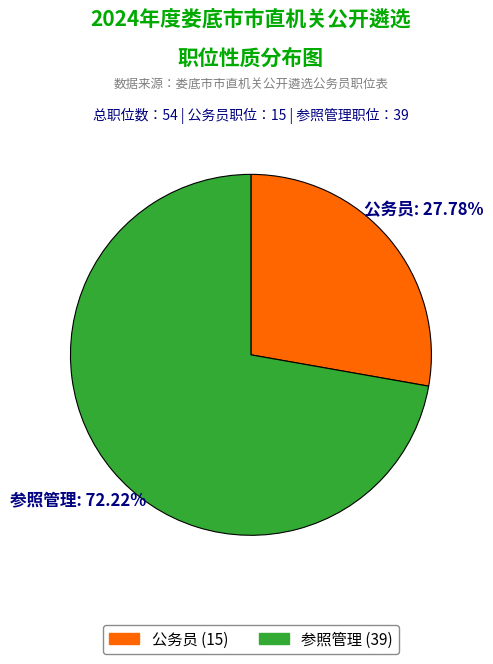

What is the largest slice in the pie chart?

参照管理